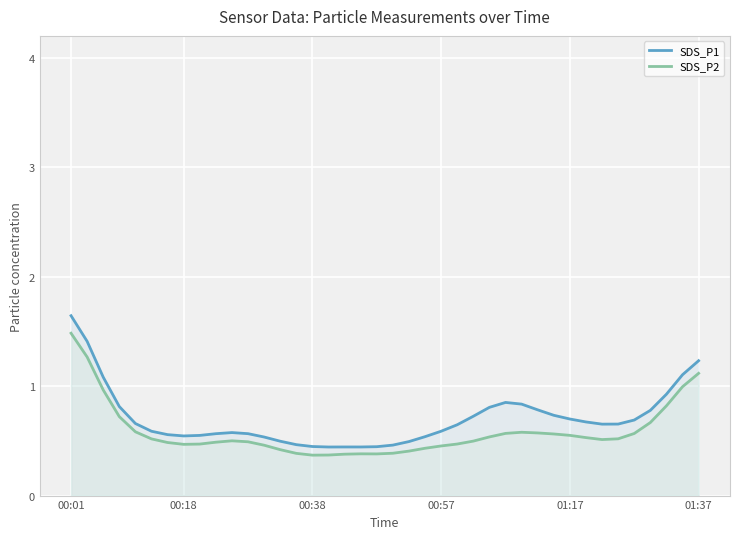

True or false: SDS_P1 has more than 1 interior local peaks.

True